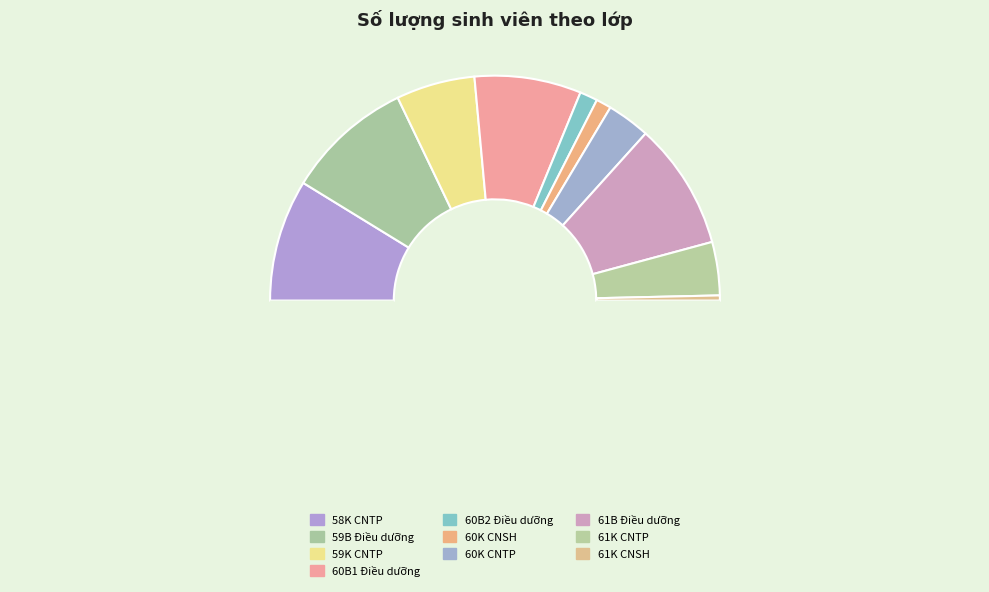

How many slices are in this pie chart?

11